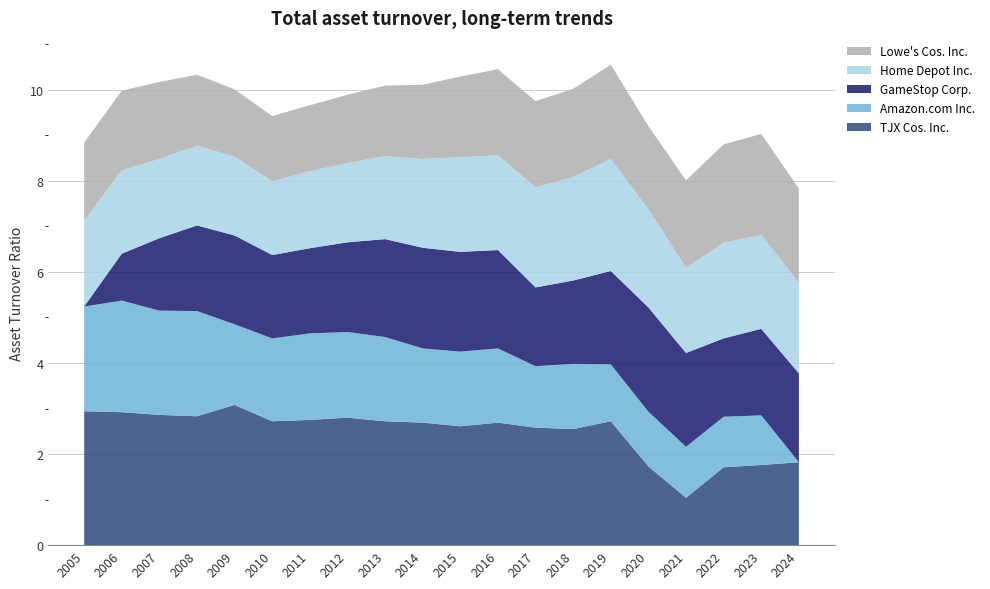

Reading right to left, transcribe all the data shown in this chart.

TJX Cos. Inc.: 2024=1.8	2023=1.8	2022=1.7	2021=1.0	2020=1.7	2019=2.7	2018=2.5	2017=2.6	2016=2.7	2015=2.6	2014=2.7	2013=2.7	2012=2.8	2011=2.8	2010=2.7	2009=3.1	2008=2.8	2007=2.9	2006=2.9	2005=2.9
Amazon.com Inc.: 2024=0.0	2023=1.1	2022=1.1	2021=1.1	2020=1.2	2019=1.2	2018=1.4	2017=1.4	2016=1.6	2015=1.6	2014=1.6	2013=1.9	2012=1.9	2011=1.9	2010=1.8	2009=1.8	2008=2.3	2007=2.3	2006=2.5	2005=2.3
GameStop Corp.: 2024=1.9	2023=1.9	2022=1.7	2021=2.1	2020=2.3	2019=2.0	2018=1.8	2017=1.7	2016=2.2	2015=2.2	2014=2.2	2013=2.1	2012=2.0	2011=1.9	2010=1.8	2009=1.9	2008=1.9	2007=1.6	2006=1.0	2005=0.0
Home Depot Inc.: 2024=2.0	2023=2.1	2022=2.1	2021=1.9	2020=2.1	2019=2.5	2018=2.3	2017=2.2	2016=2.1	2015=2.1	2014=1.9	2013=1.8	2012=1.7	2011=1.7	2010=1.6	2009=1.7	2008=1.8	2007=1.7	2006=1.8	2005=1.9
Lowe's Cos. Inc.: 2024=2.1	2023=2.2	2022=2.2	2021=1.9	2020=1.8	2019=2.1	2018=1.9	2017=1.9	2016=1.9	2015=1.8	2014=1.6	2013=1.6	2012=1.5	2011=1.4	2010=1.4	2009=1.5	2008=1.6	2007=1.7	2006=1.8	2005=1.7